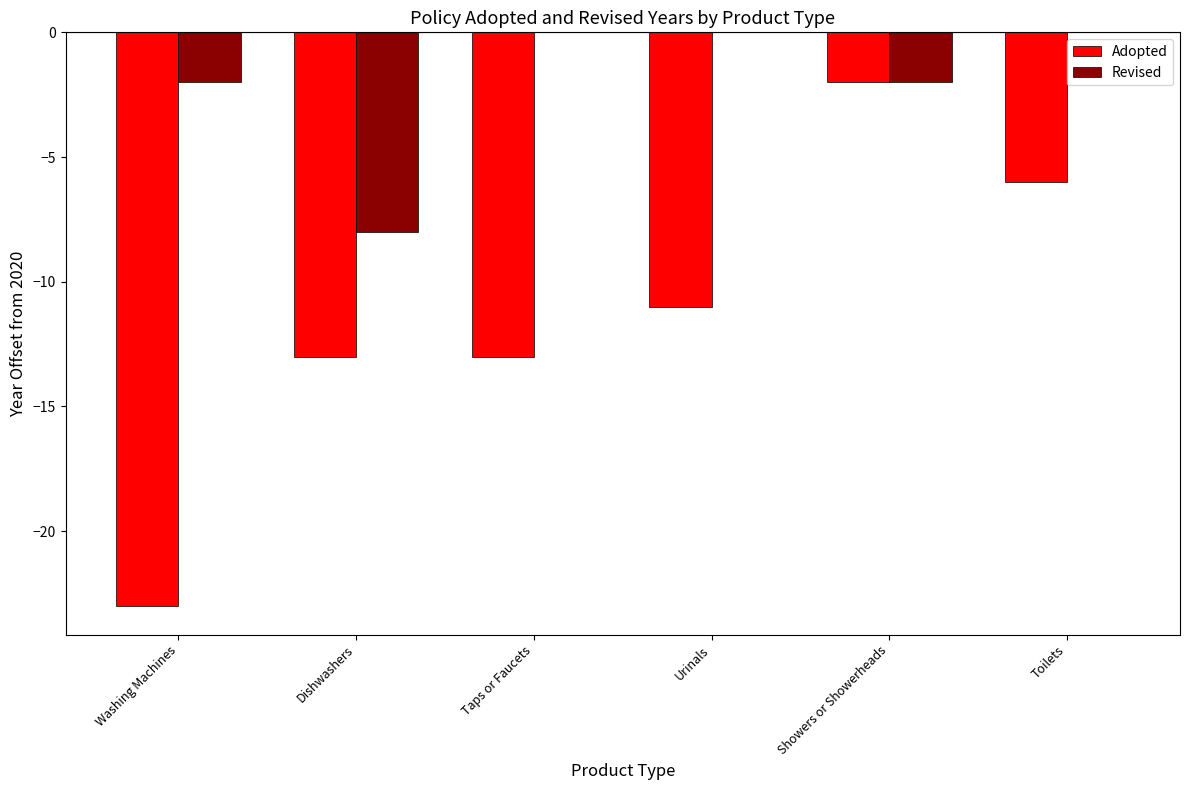

Is it true that Adopted equals -2 at Showers or Showerheads?

True